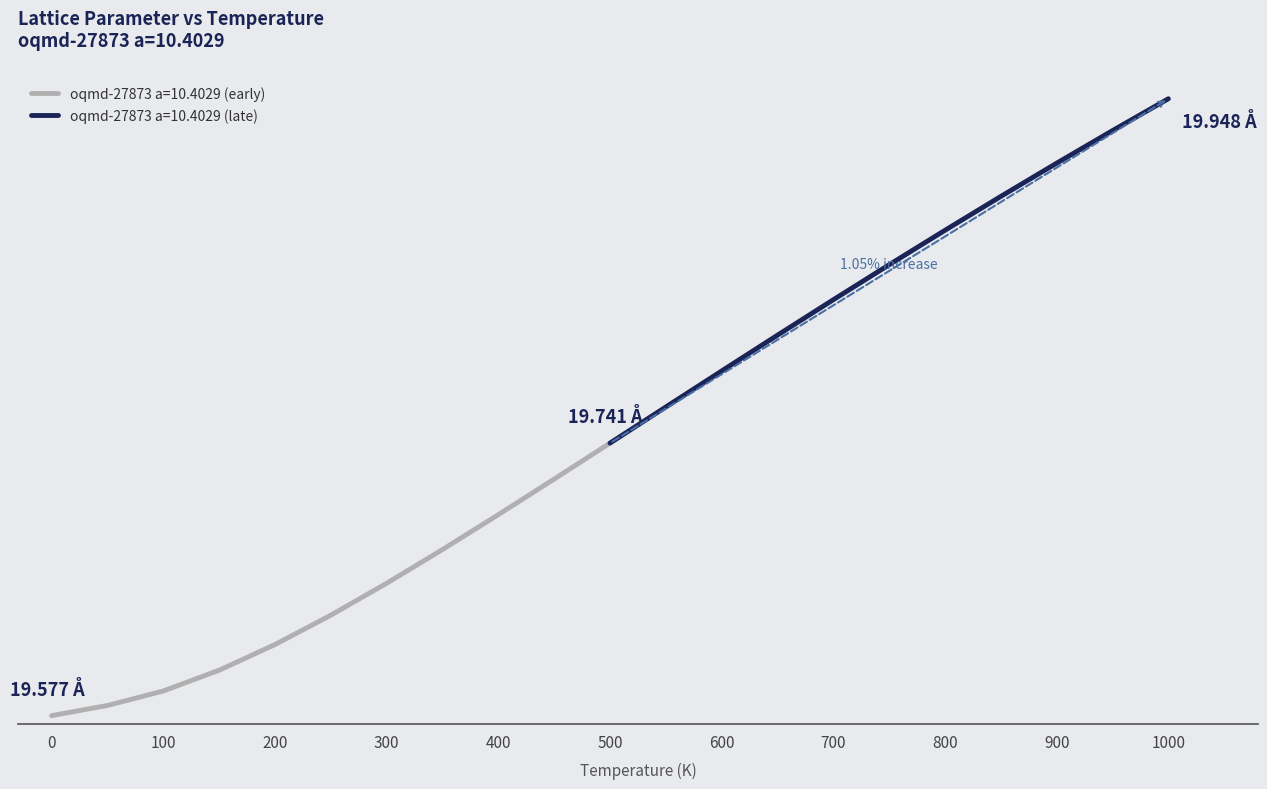

What is the minimum value shown in the chart?

19.6